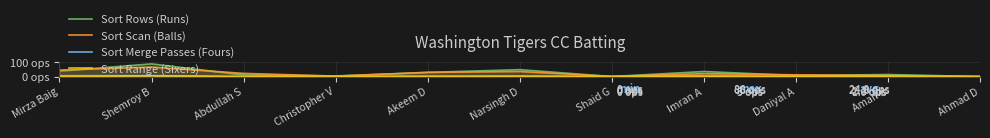

At which label does Sort Rows (Runs) first exceed 14?

Mirza Baig